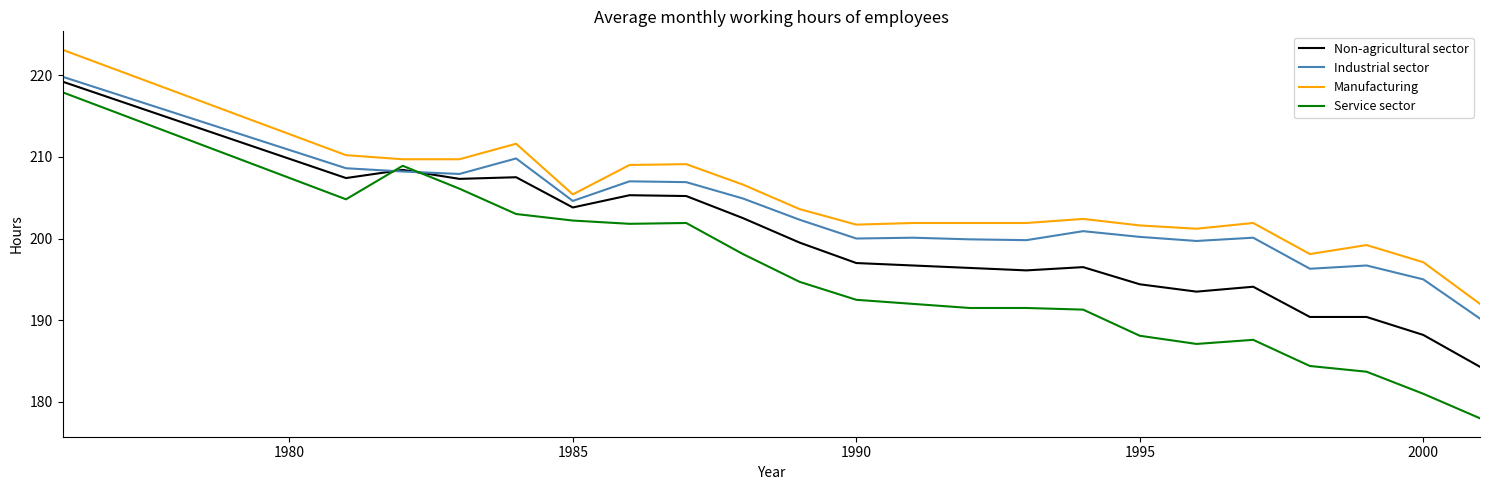

True or false: Industrial sector has more than 0 points higher than both neighbors.

True